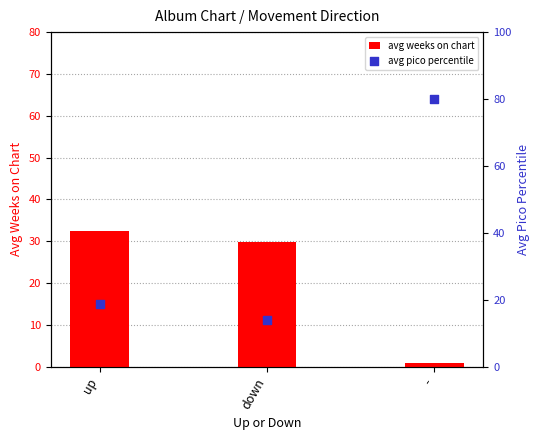

Which series has the largest Y range (max minus min)?

avg pico percentile